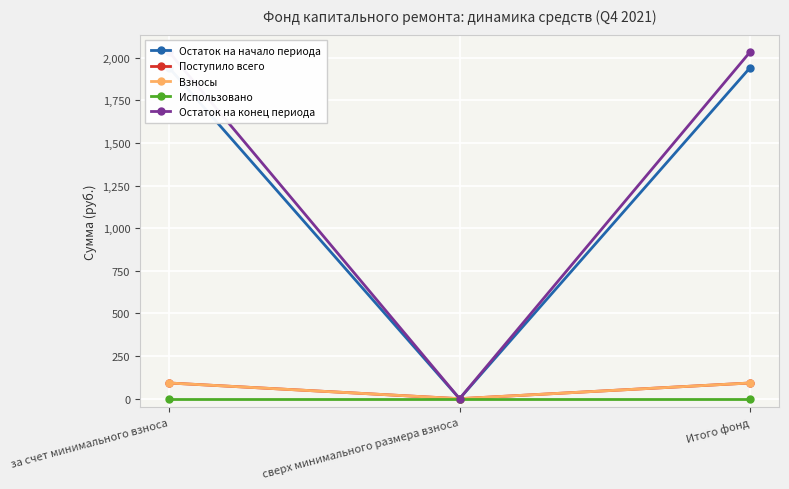

The value of Поступило всего at за счет минимального взноса is 92.1. True or false?

True